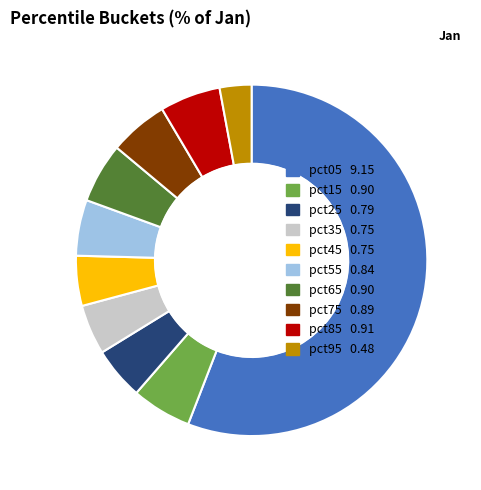

Which category has the biggest portion of the pie?

pct05